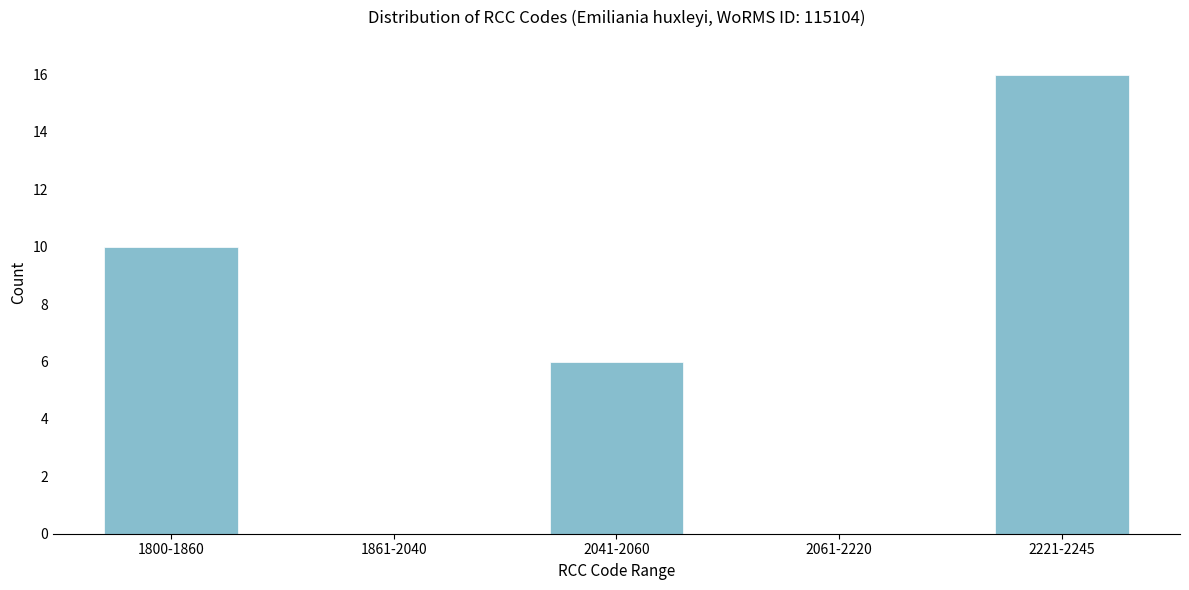

Reading right to left, what are all the values shown in this chart?

2221-2245=16	2061-2220=0	2041-2060=6	1861-2040=0	1800-1860=10